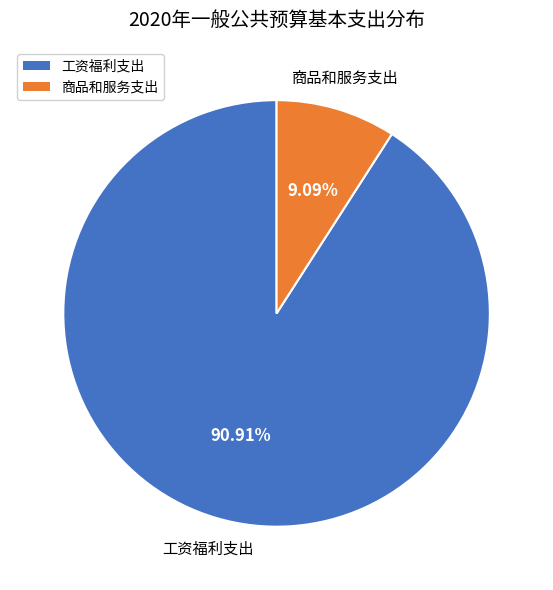

Do 工资福利支出 and 商品和服务支出 together represent more than half of the pie?

Yes